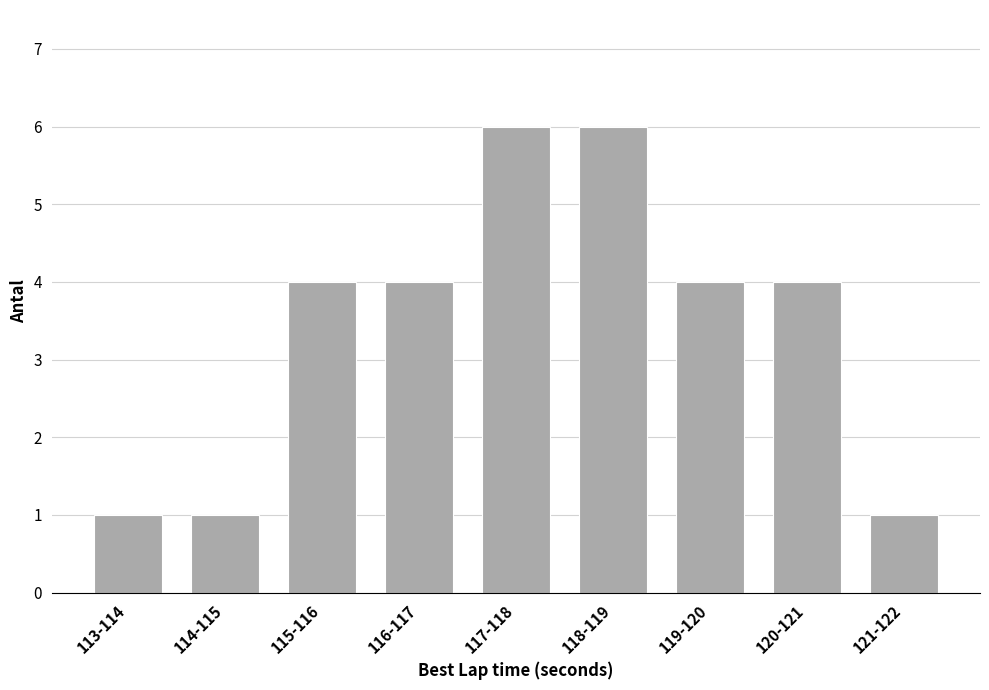

Reading right to left, list all the values displayed in this chart.

1	4	4	6	6	4	4	1	1